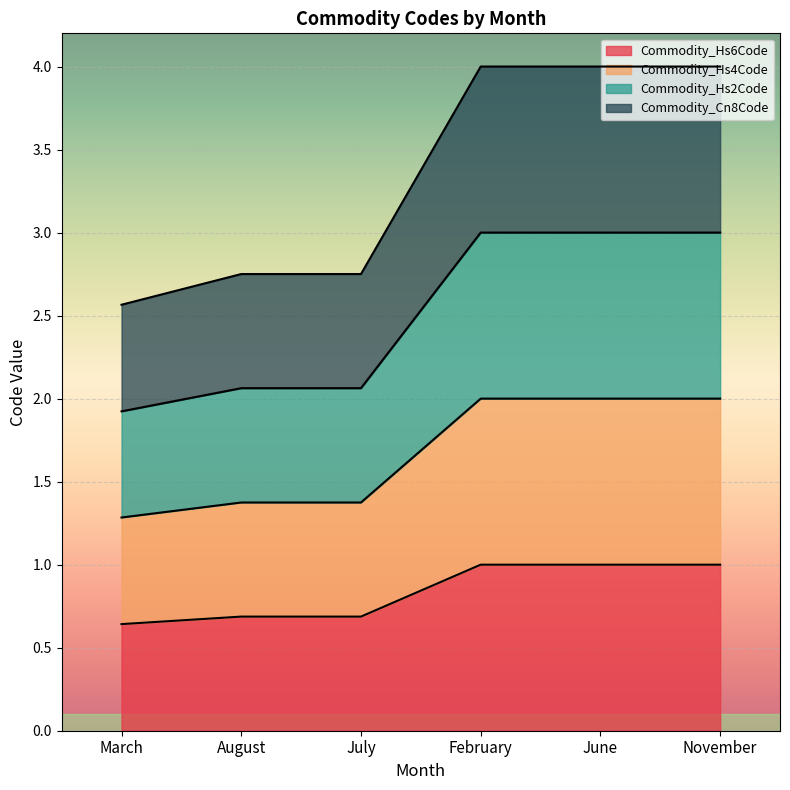

At which category is the sum across all series the highest?

February